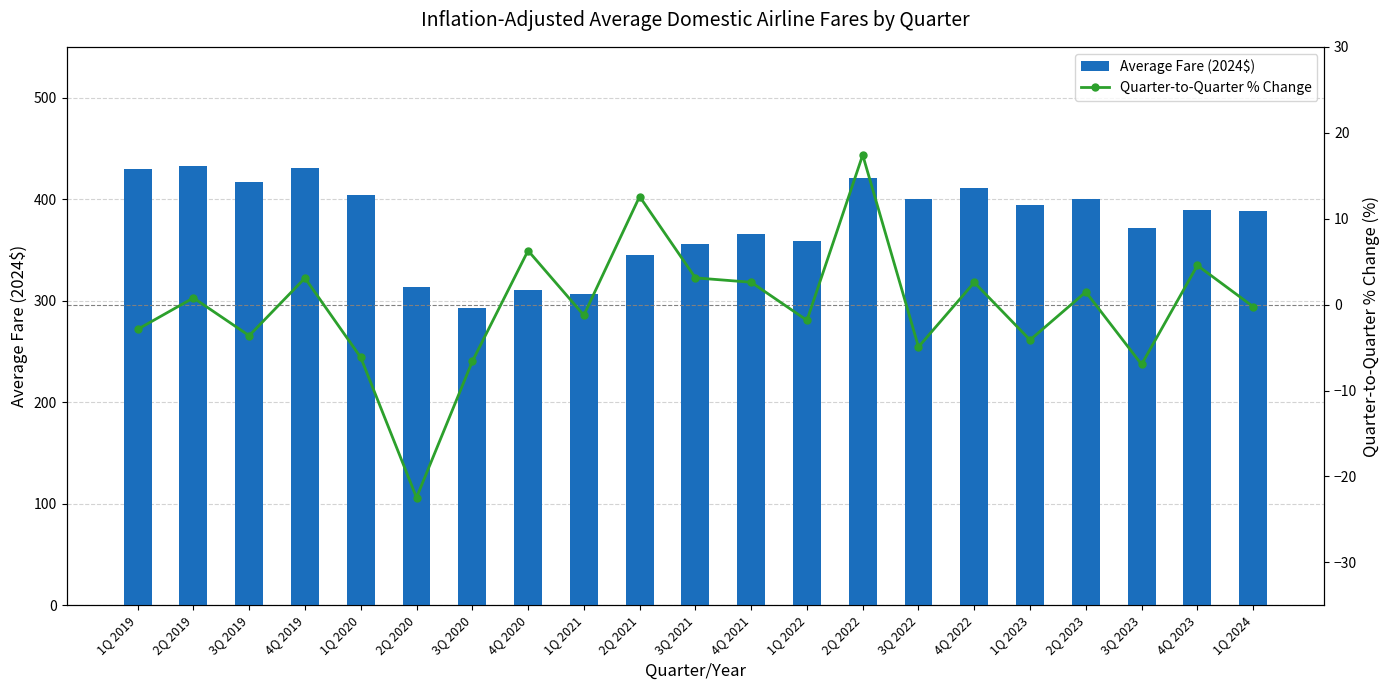

How many data points does each series have?

21